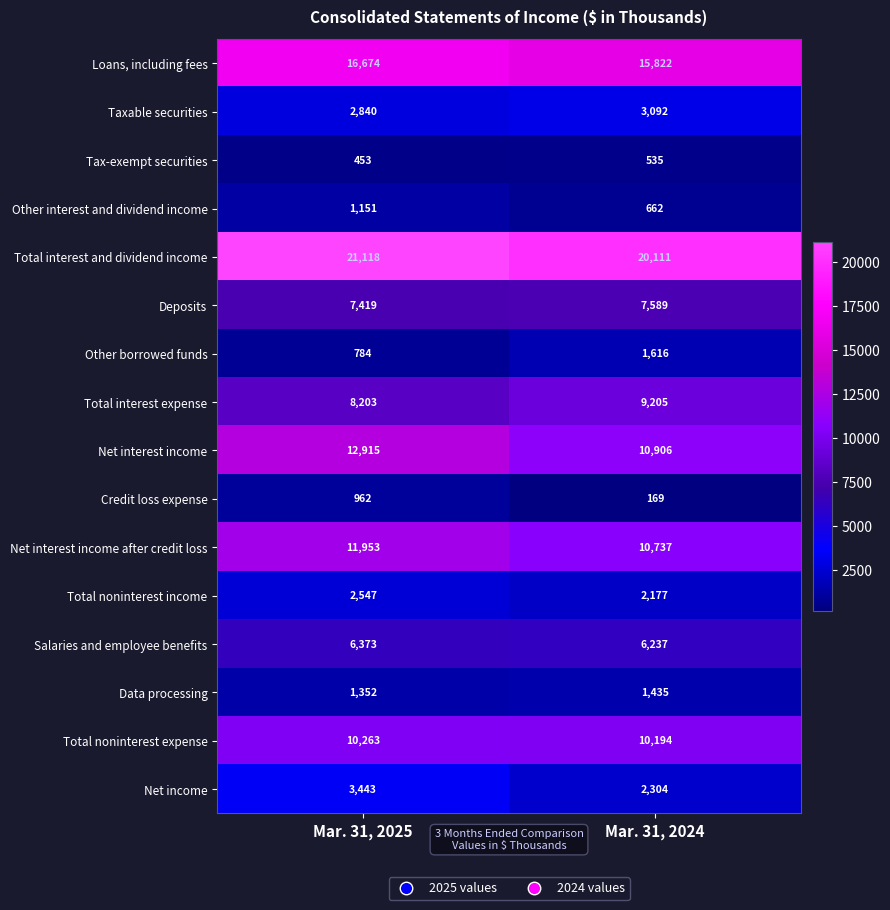

Which series changed the most between Mar. 31, 2025 and Mar. 31, 2024?

Net interest income